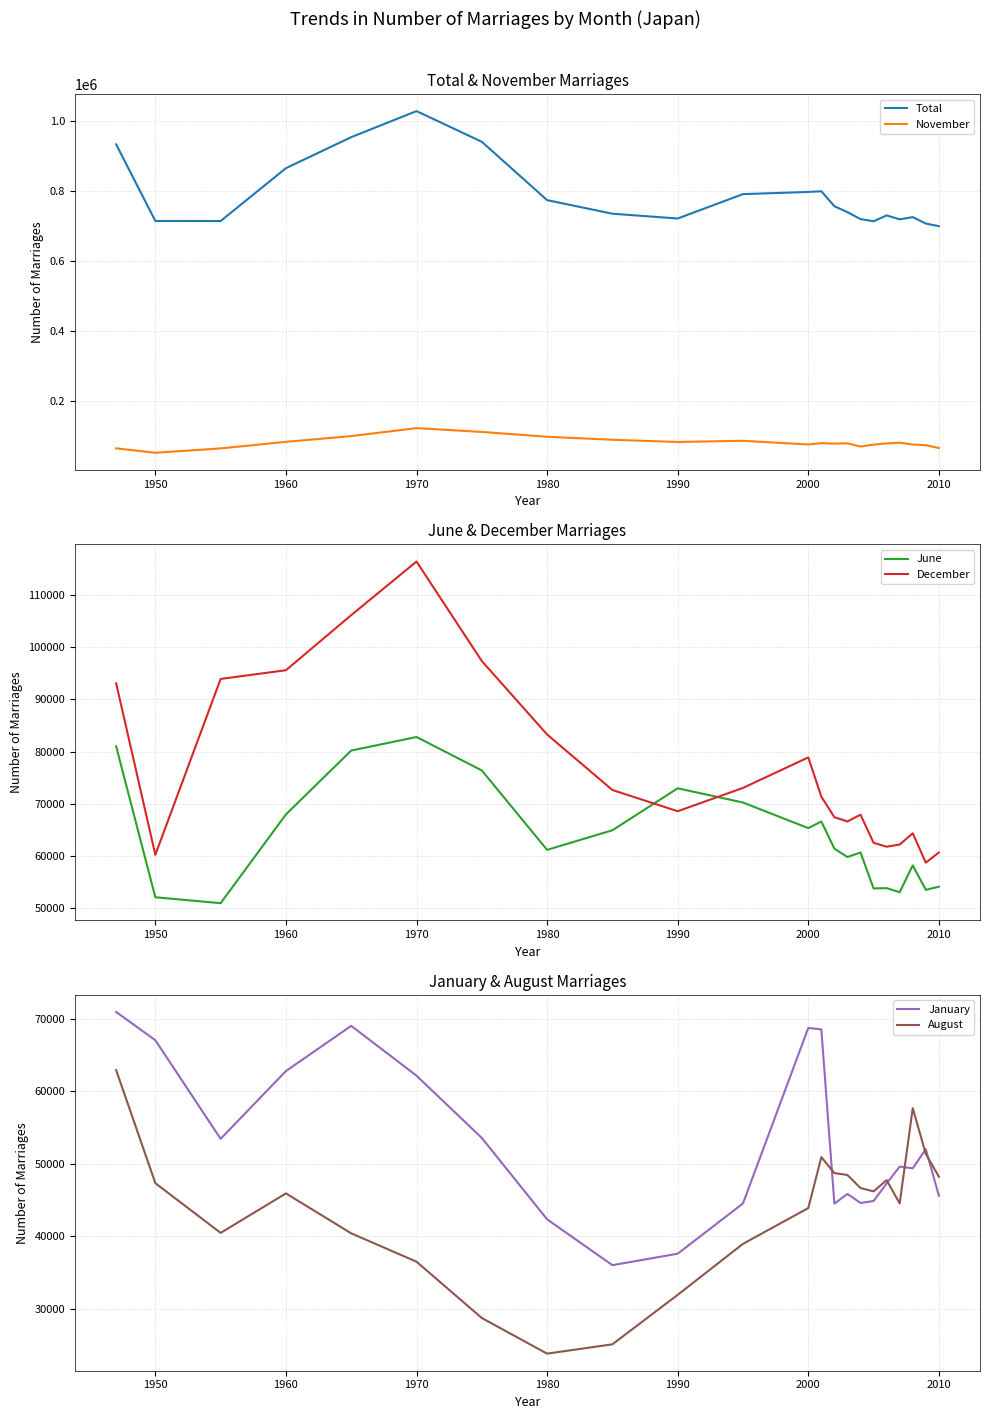

What is the highest value of the November series?

122426